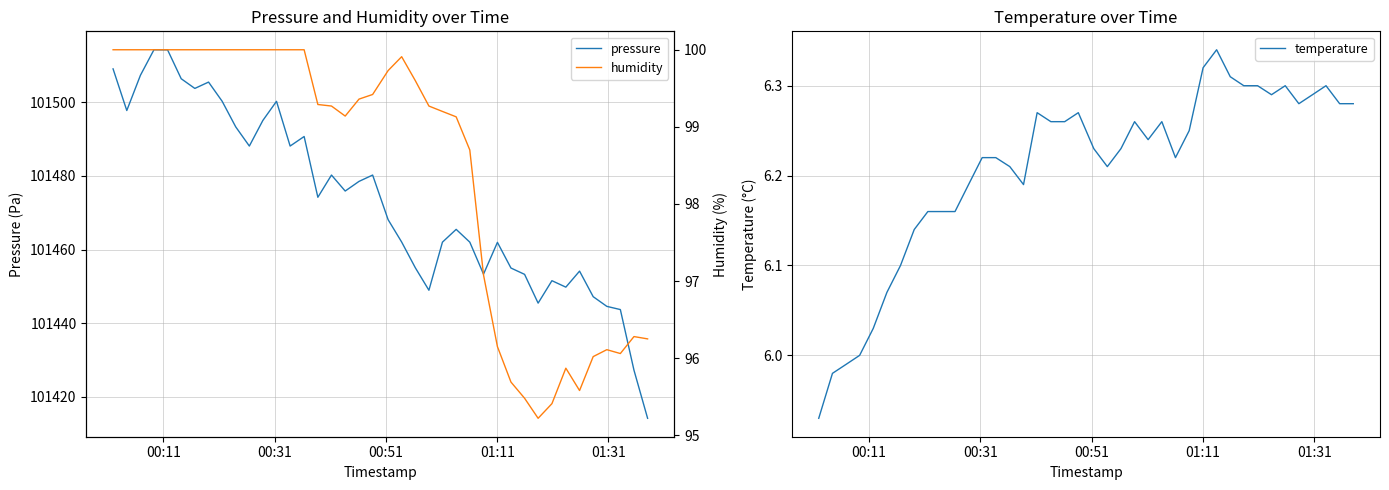

What is the lowest value of the pressure series?

101414.2